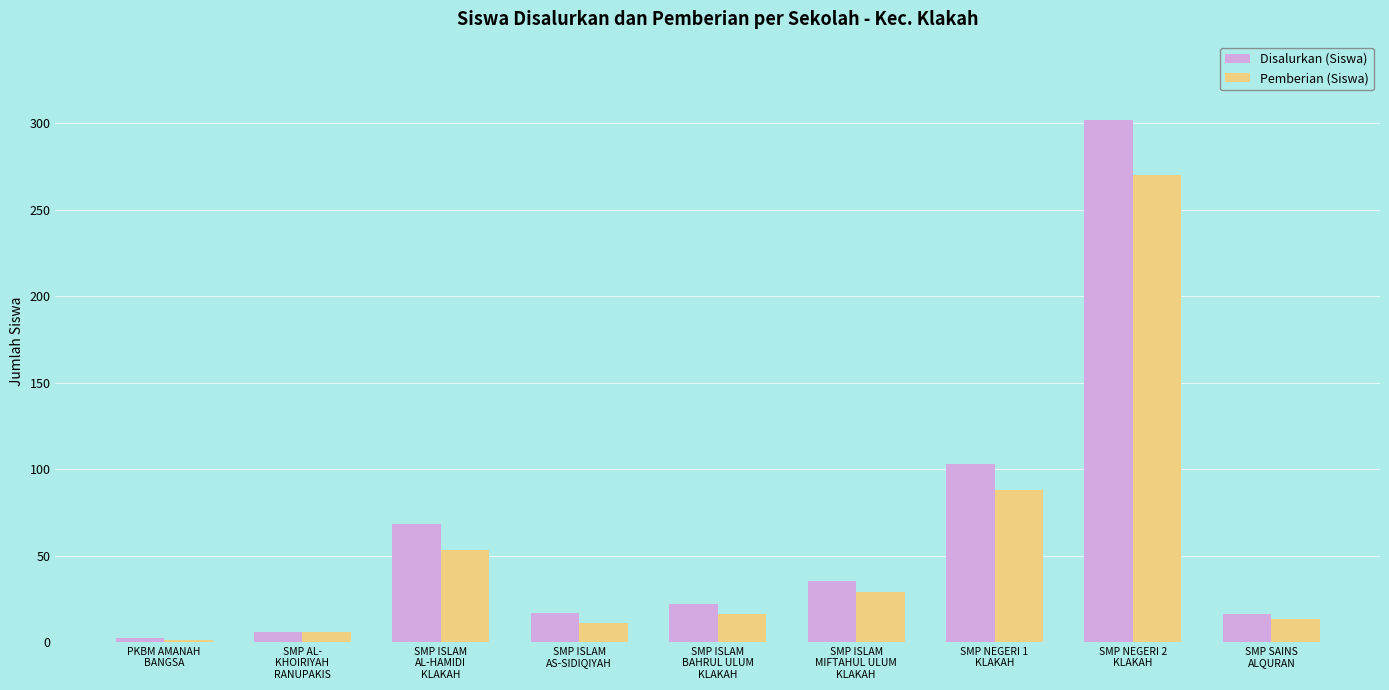

Does the chart contain stacked bars?

No